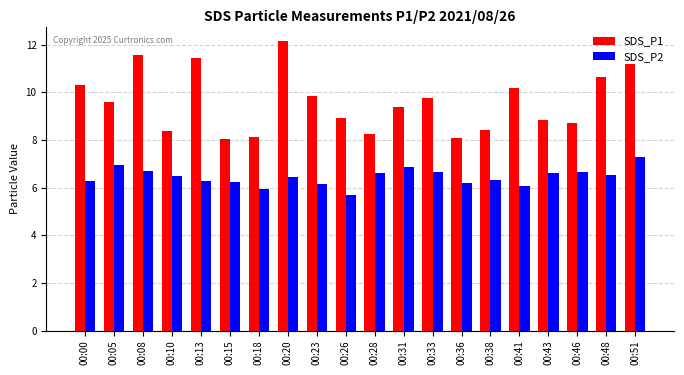

What is the value of the SDS_P2 bar at the 19th from the left?

6.5